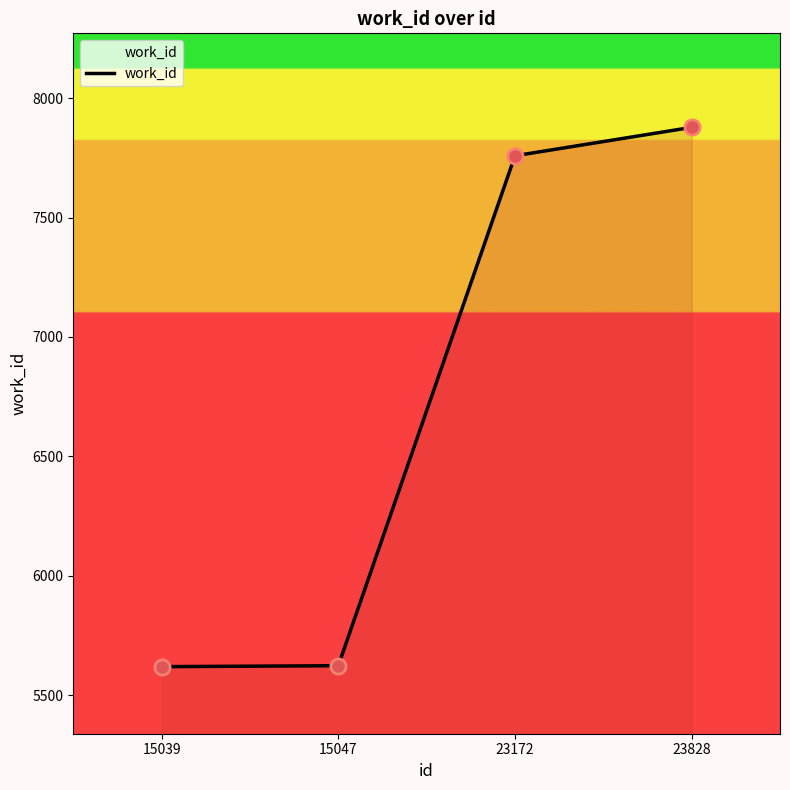

What is the change in value from 15047 to 23828?

+2255